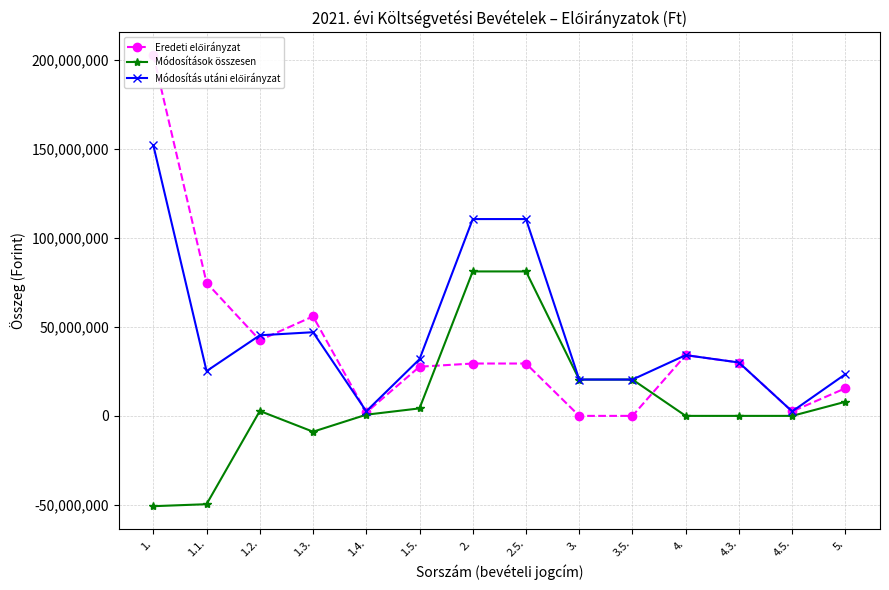

What is the value of the Eredeti előirányzat point at the 8th from the left?

29428735